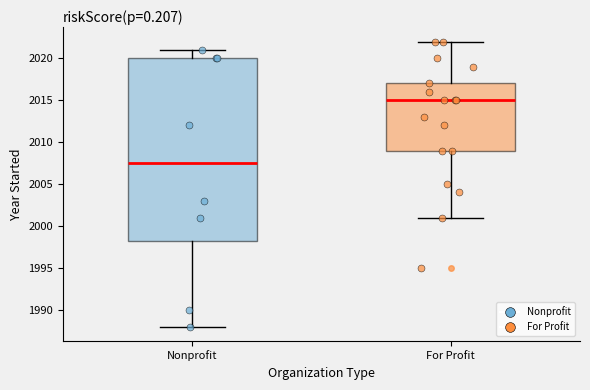

Where is the lower edge of the box for For Profit on the y-axis? The values are not printed on the chart, so give them approximately, as read against the axis.

2009.0